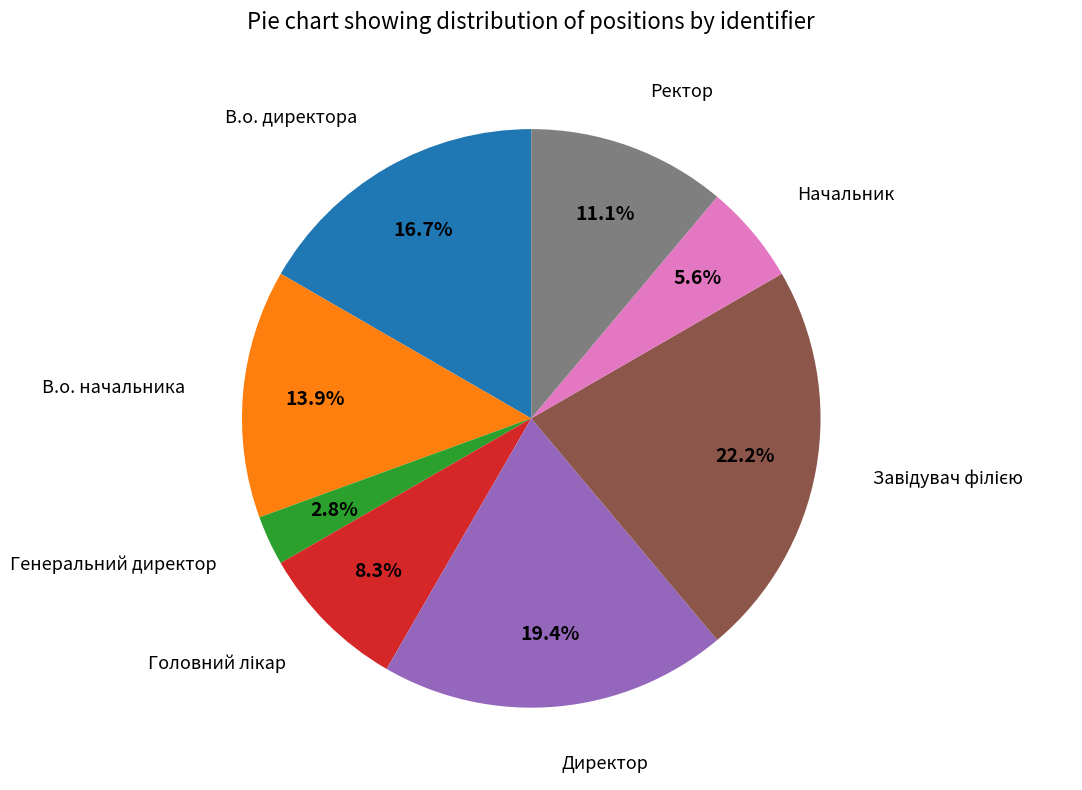

How much of the chart is everything except Ректор?

88.9%